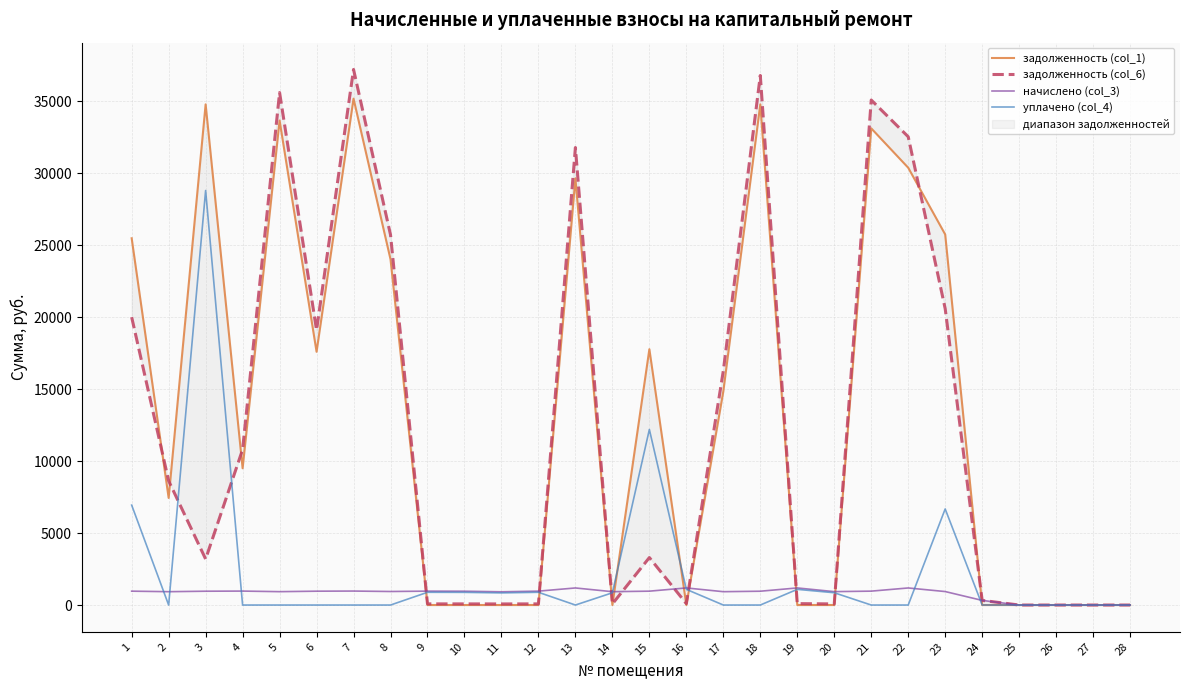

What are all the series names shown in the legend?

задолженность (col_1), задолженность (col_6), начислено (col_3), уплачено (col_4)